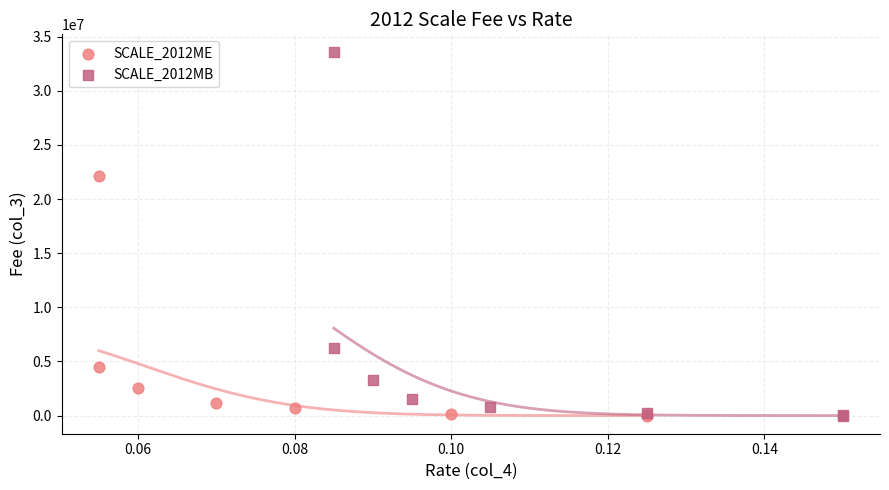

Which series has the largest Y range (max minus min)?

SCALE_2012MB